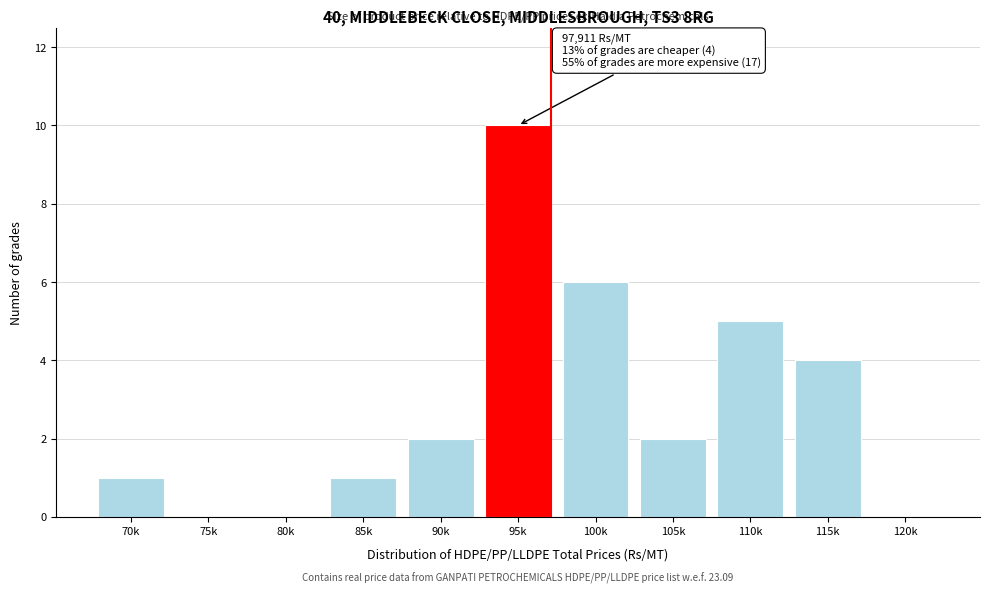

Reading left to right, transcribe all the data shown in this chart.

70k=1	75k=0	80k=0	85k=1	90k=2	95k=10	100k=6	105k=2	110k=5	115k=4	120k=0